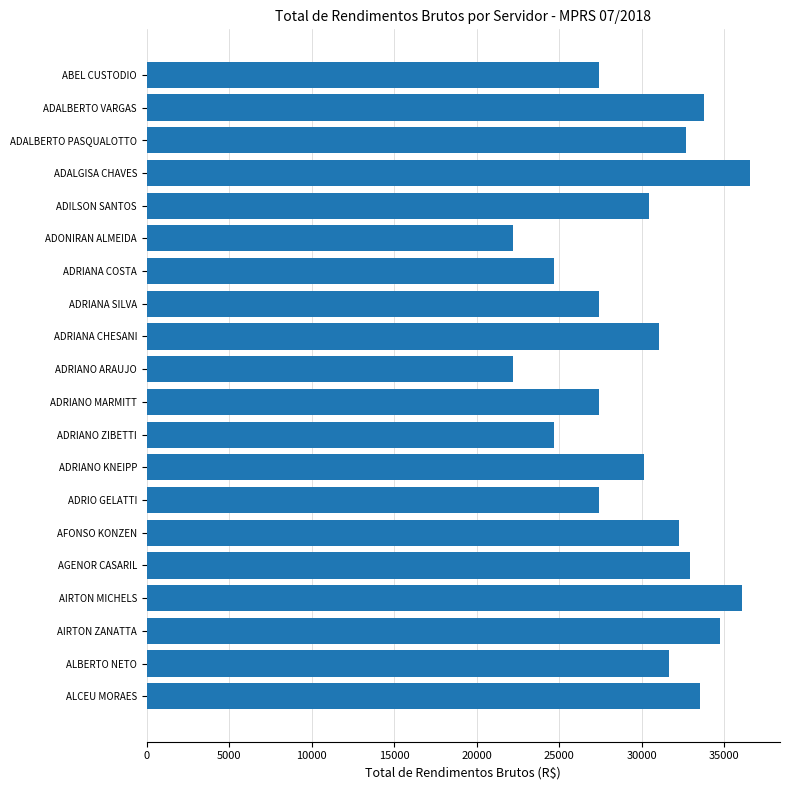

What value does the data have at ADALBERTO PASQUALOTTO?

32665.0